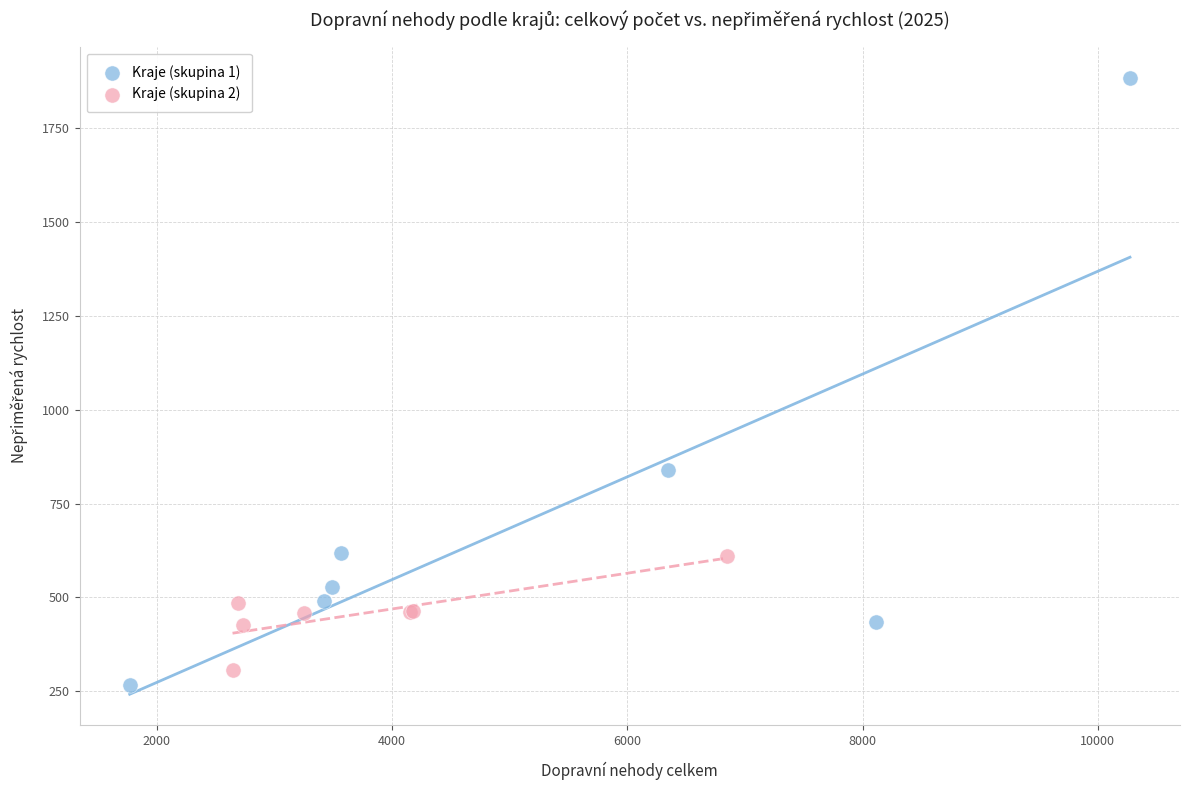

Which series has the widest spread of Y values?

Kraje (skupina 1)